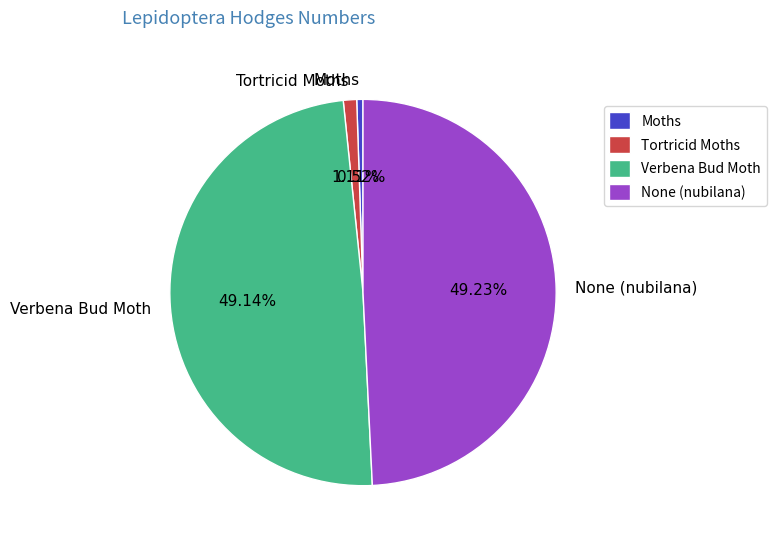

Does Tortricid Moths account for over 50% of the chart?

No